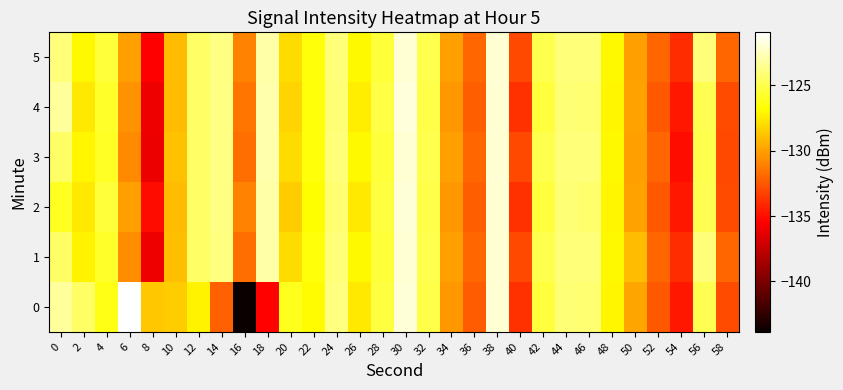

Which label corresponds to the largest value in the chart?

6